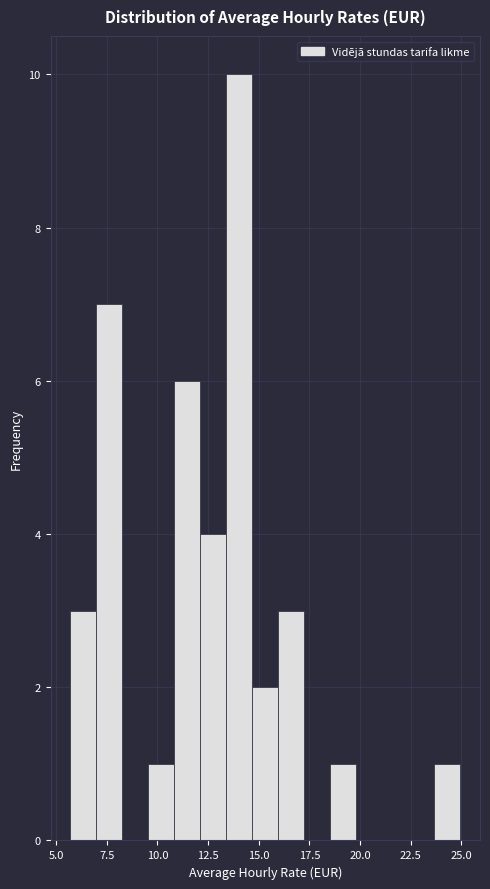

Around what value on the x-axis is the tallest bar? Give the approximate position of its centre, as read against the axis.

14.0